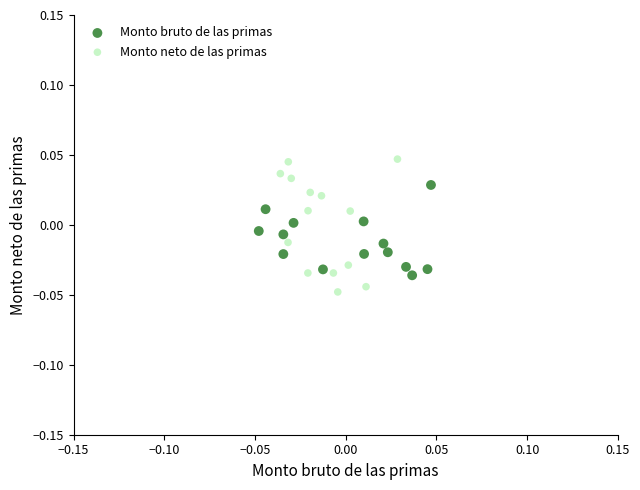

Which series contains the highest Y value?

Monto neto de las primas